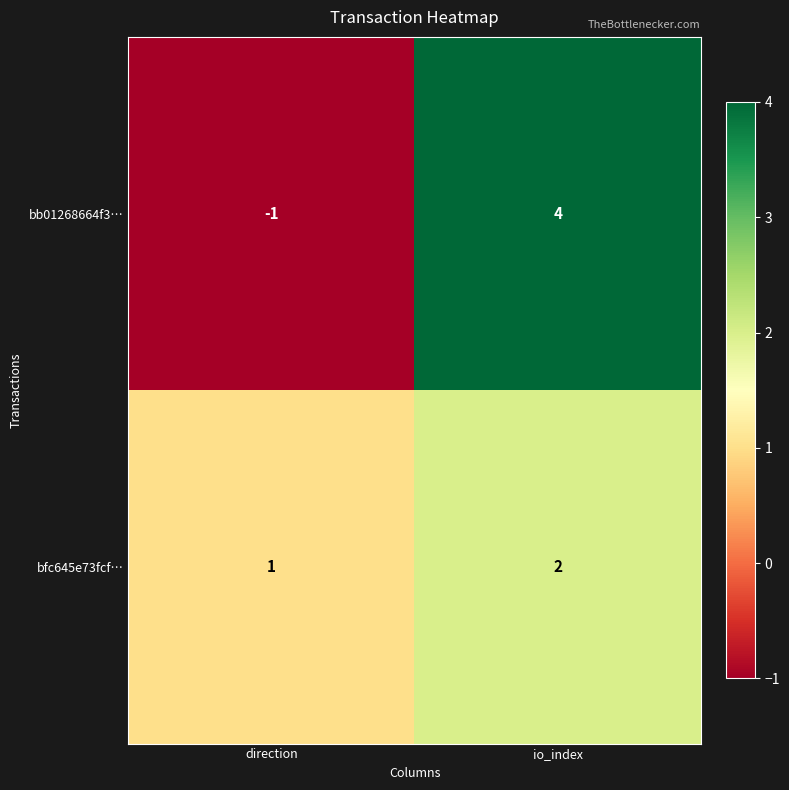

Reading left to right, extract all data points from this chart.

bb01268664f3…: direction=-1	io_index=4
bfc645e73fcf…: direction=1	io_index=2